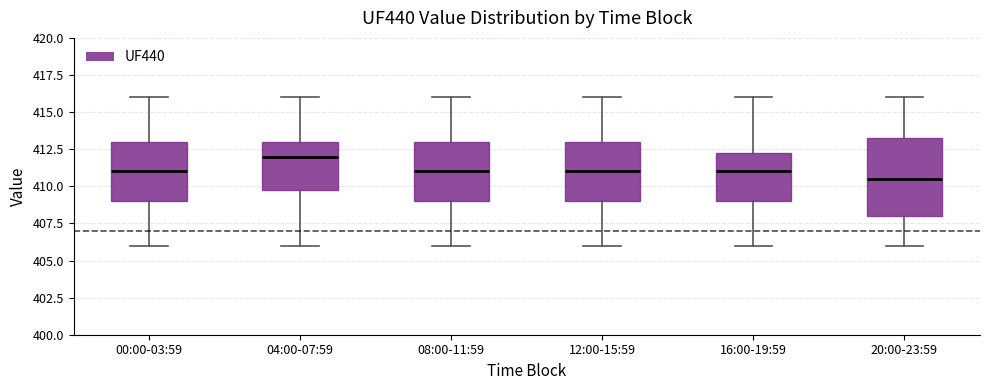

Which box has the highest median line?

04:00-07:59